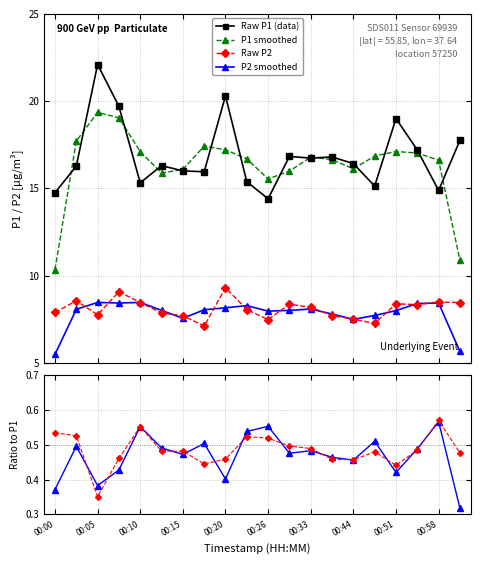

What is the maximum value for Raw P2?

9.3